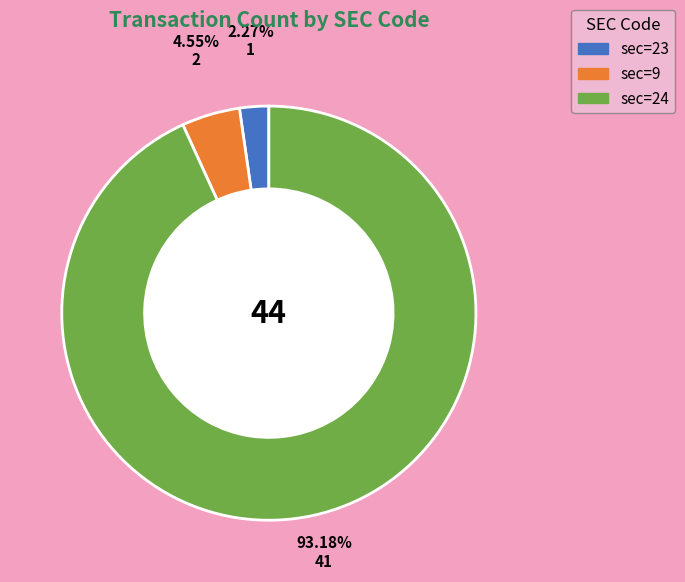

How many slices are in this pie chart?

3